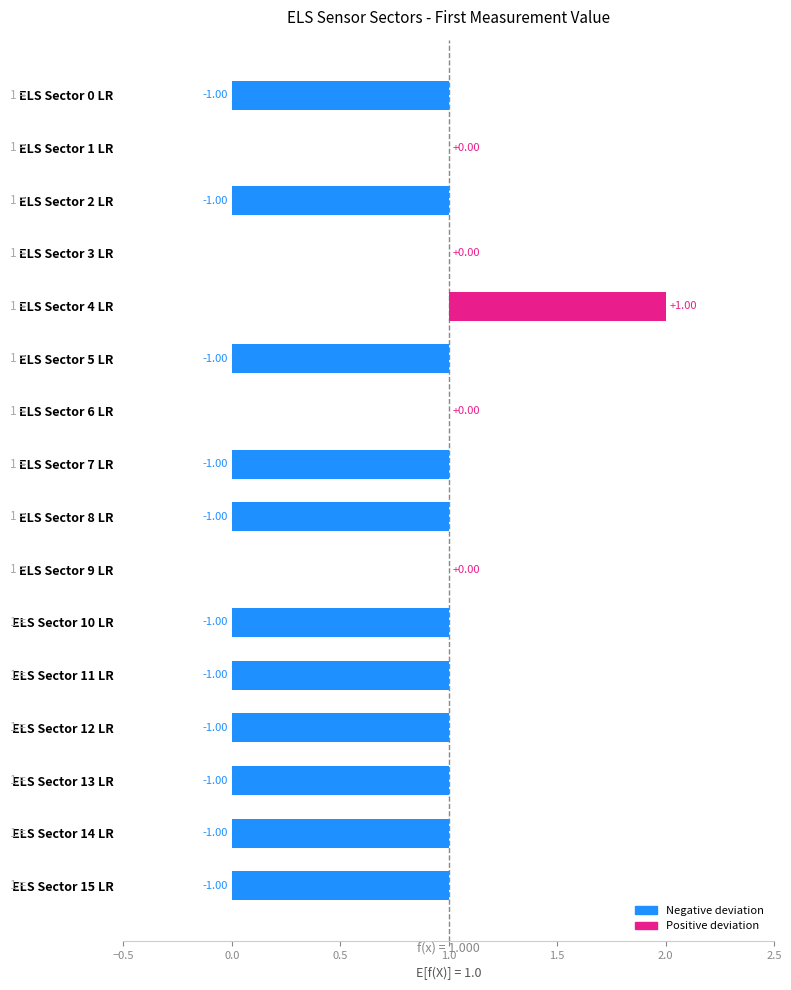

How many values exceed -1?

5